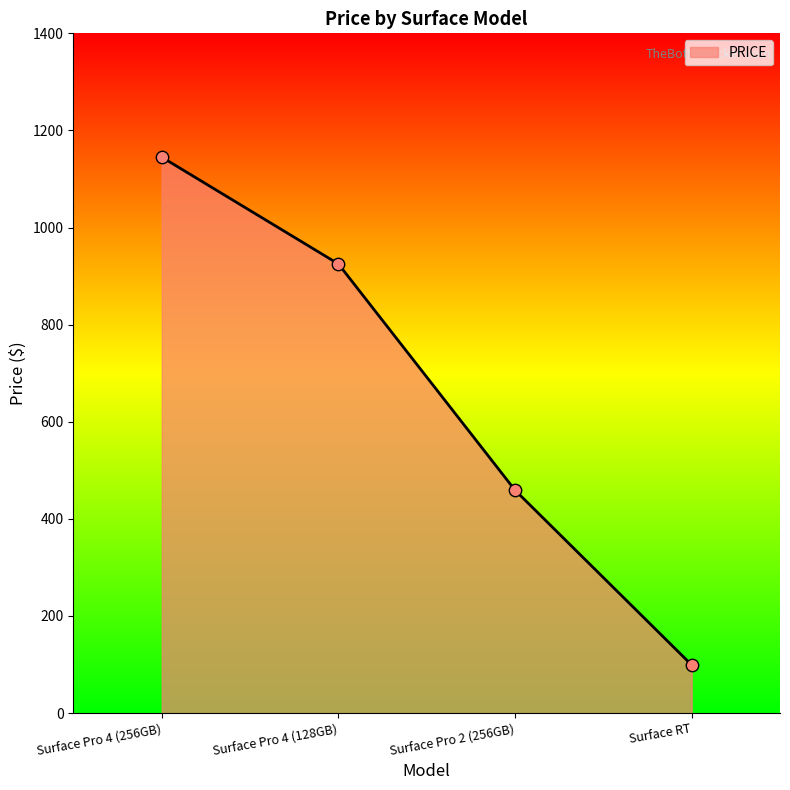

Approximately how many times larger is the value at Surface Pro 4 (256GB) compared to Surface Pro 4 (128GB)?

1.2